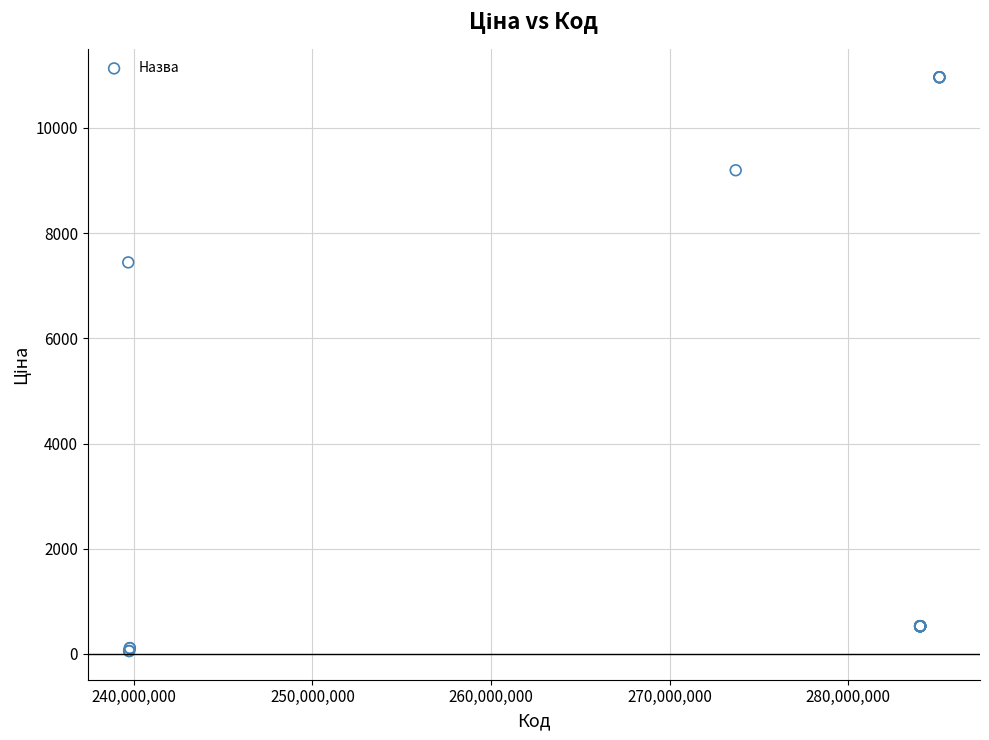

What Y value in the scatter plot is closest to 5510?

7444.6